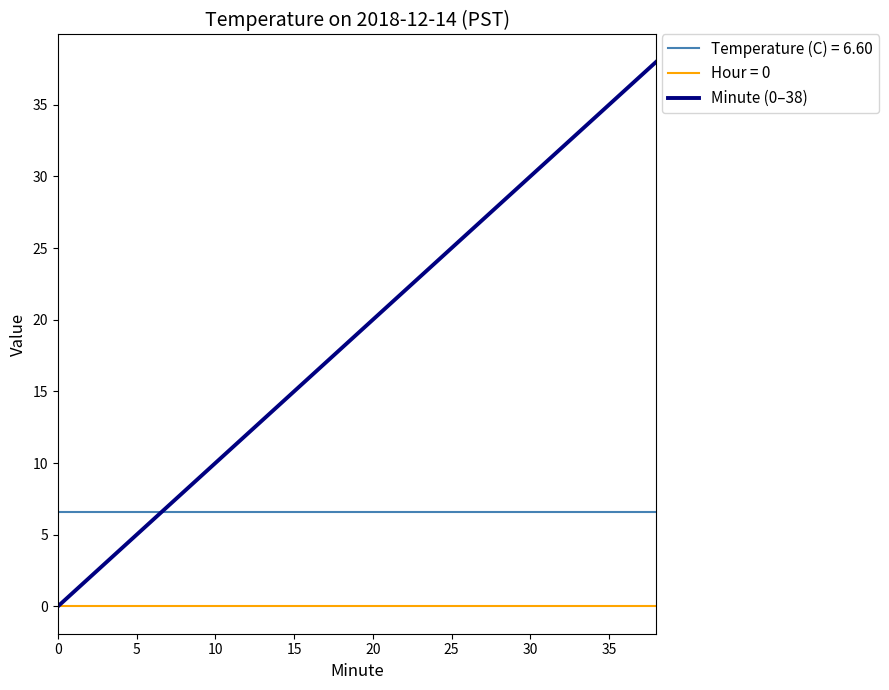

Which series has the largest range (max minus min)?

Minute (0–38)